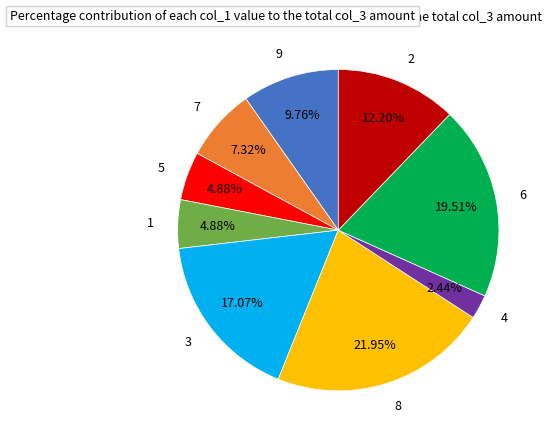

Is there a majority slice in this chart?

No